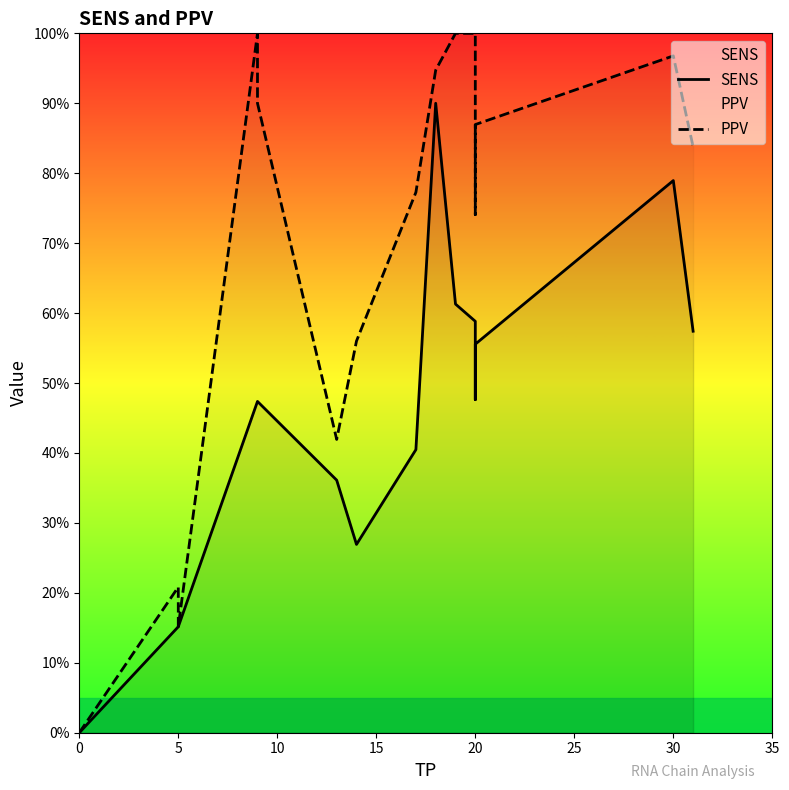

True or false: SENS has a value of 0.0 at 5.

False